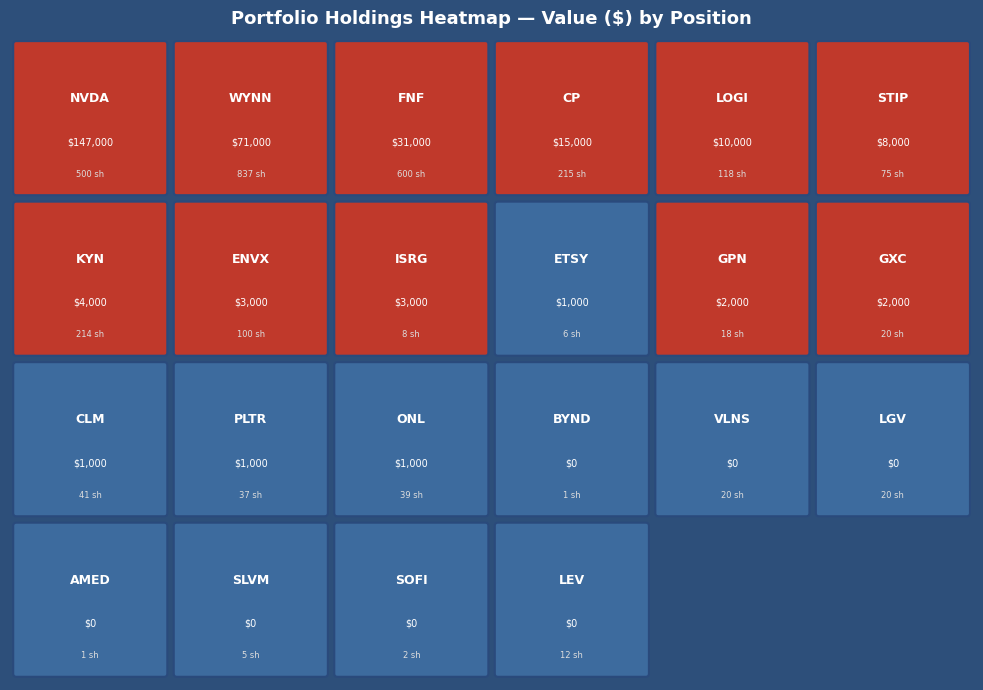

What is the difference between the maximum and second lowest values?

147000